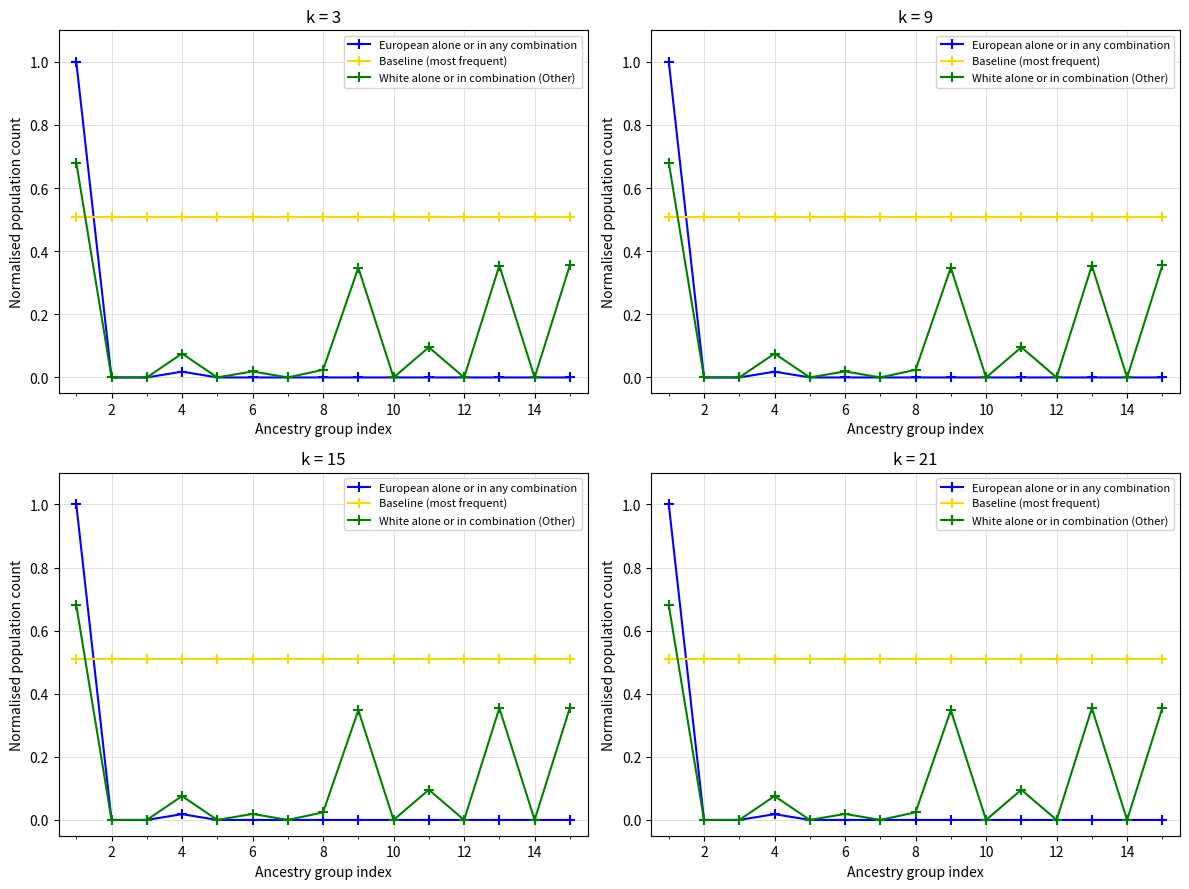

What is the average value of the Baseline (most frequent) series?

0.5